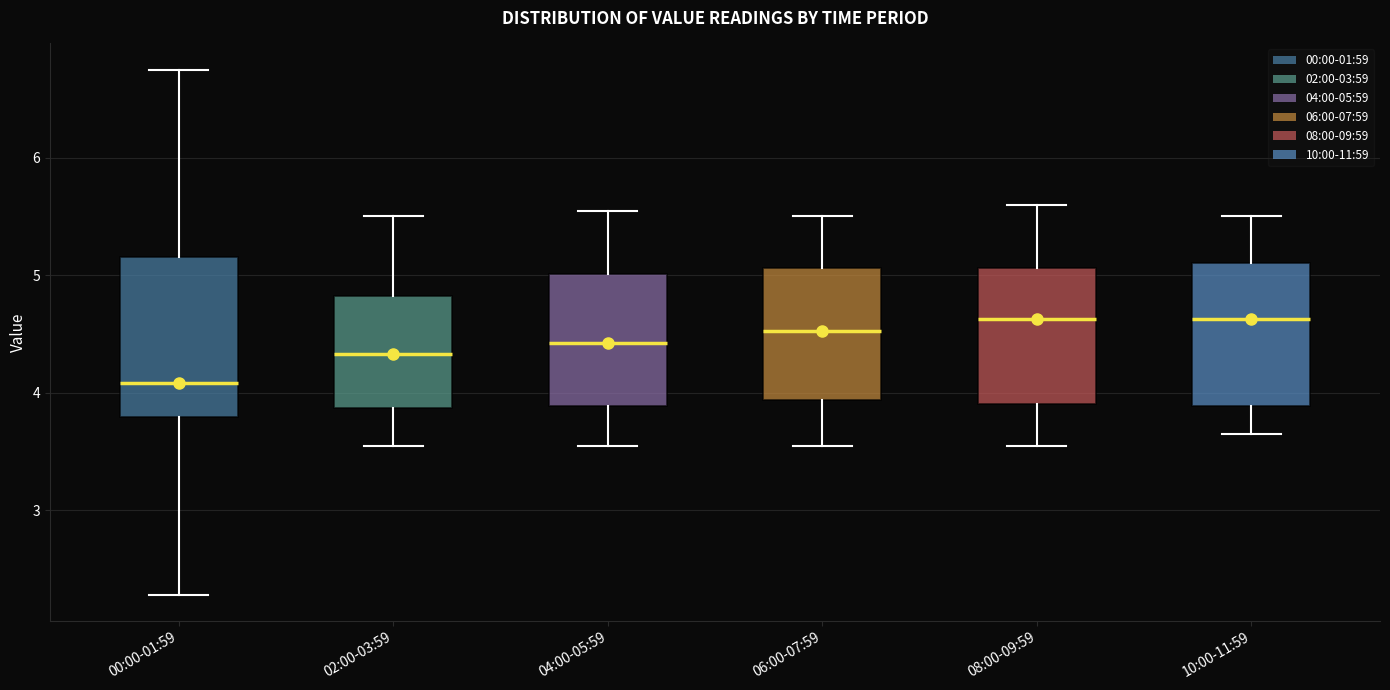

Reading left to right, transcribe this box plot: for each box, give where its median line is, the range the box spans, and where its two whiskers end, as read against the y-axis. The values are not printed on the chart, so give them approximately, as read against the axis.

00:00-01:59: median 4.1, box 3.8 to 5.2, whiskers 2.3 to 6.8
02:00-03:59: median 4.3, box 3.9 to 4.8, whiskers 3.6 to 5.5
04:00-05:59: median 4.4, box 3.9 to 5.0, whiskers 3.6 to 5.6
06:00-07:59: median 4.5, box 3.9 to 5.1, whiskers 3.6 to 5.5
08:00-09:59: median 4.6, box 3.9 to 5.1, whiskers 3.6 to 5.6
10:00-11:59: median 4.6, box 3.9 to 5.1, whiskers 3.7 to 5.5